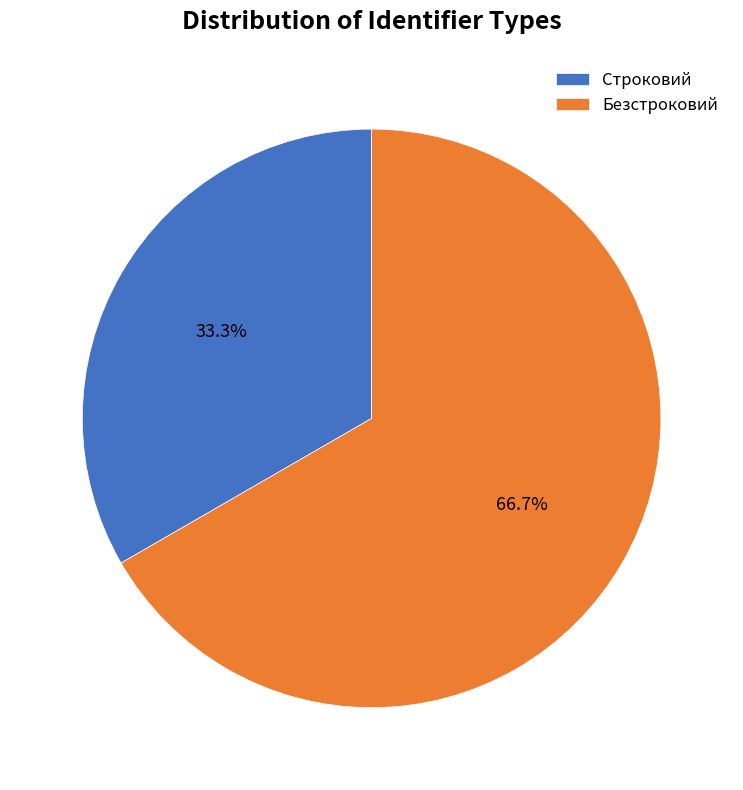

Combined, do Безстроковий and Строковий account for over 50%?

Yes